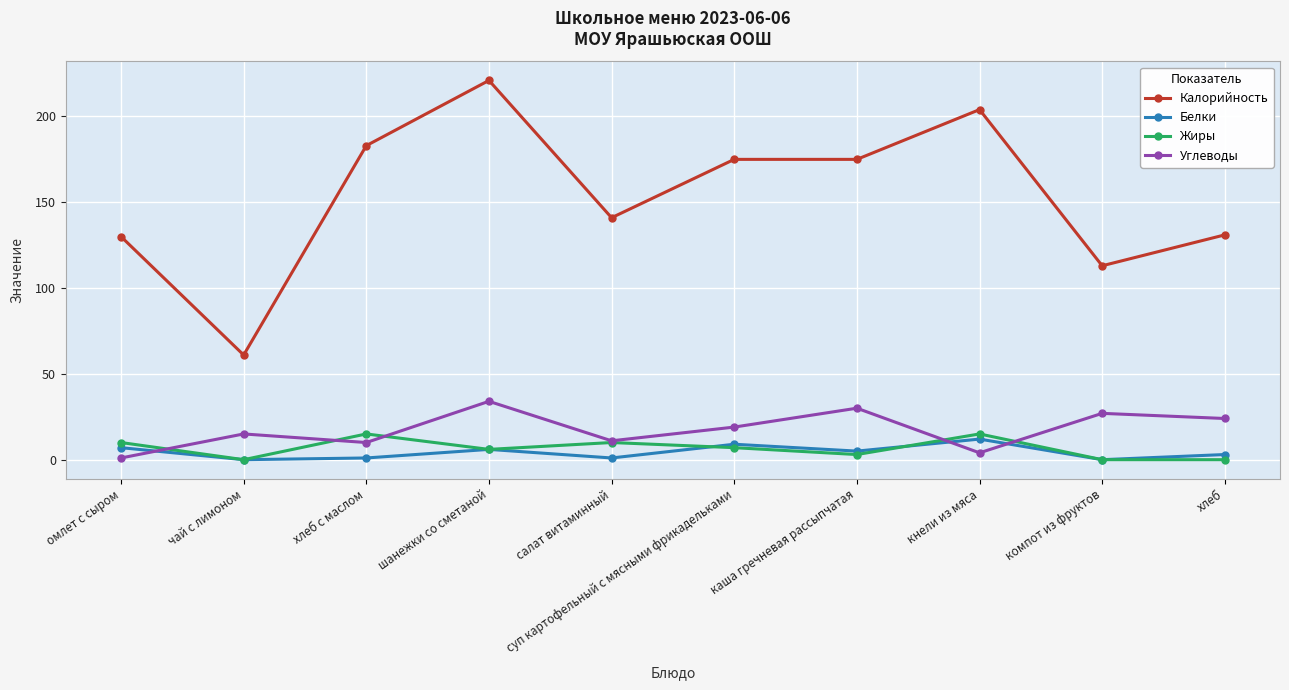

Between каша гречневая рассыпчатая and хлеб, which series saw the biggest shift?

Калорийность